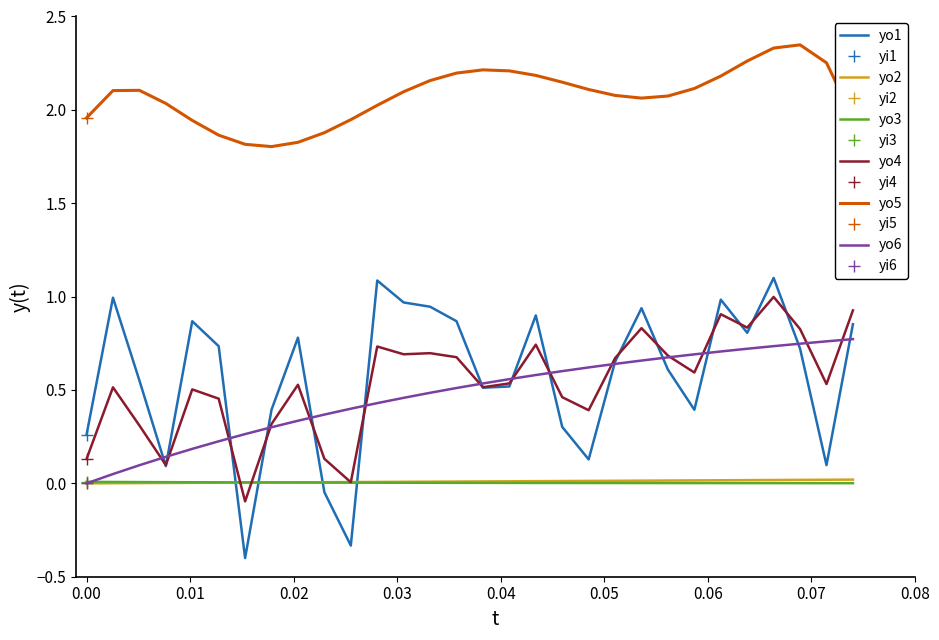

What is the difference between the maximum and minimum values in the yo1 series?

1.5